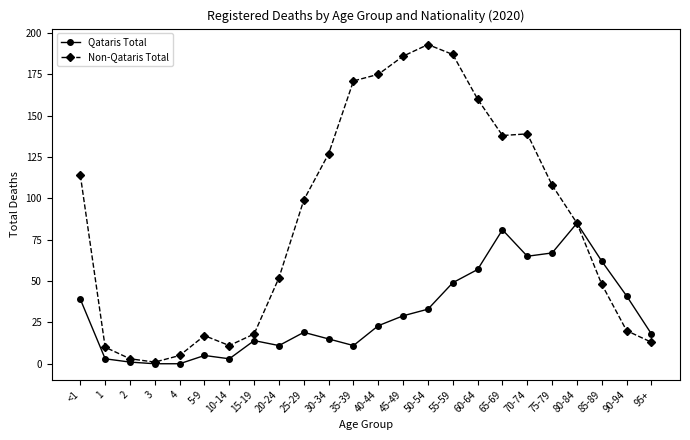

What are all the series names shown in the legend?

Qataris Total, Non-Qataris Total